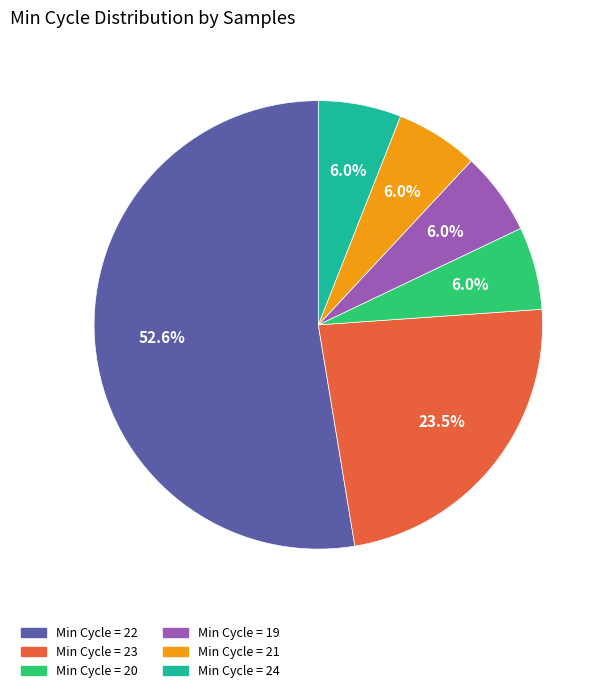

Does any single category account for the majority?

Yes